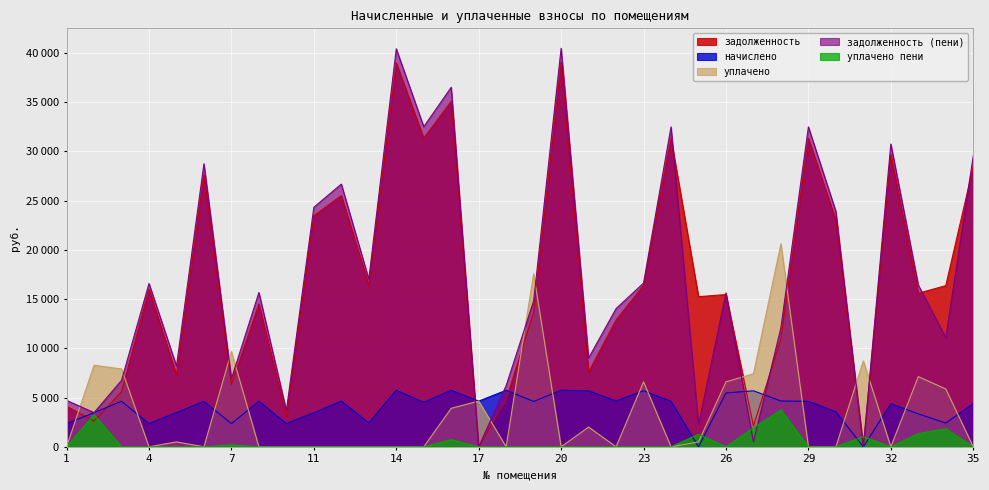

At which label is задолженность (пени) closest to 20226?

13